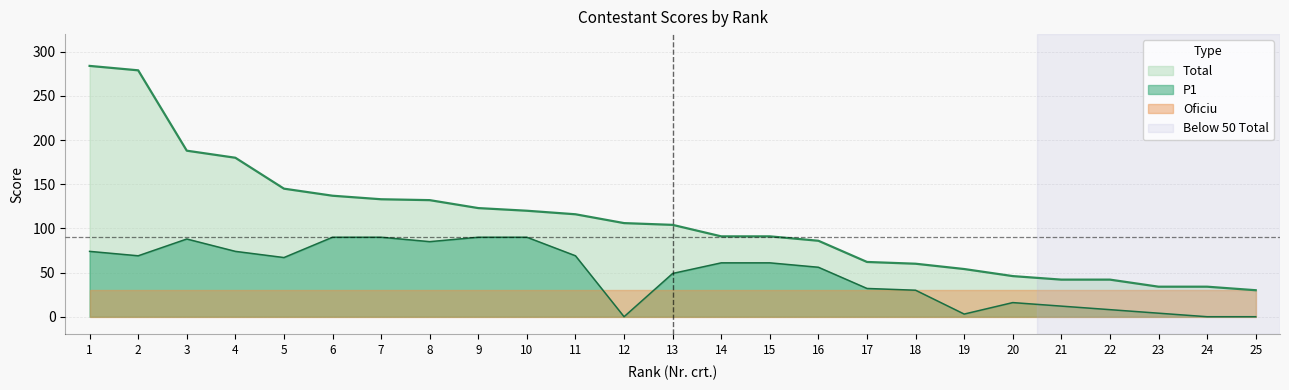

The P1 series shows 2 at 19. True or false?

False